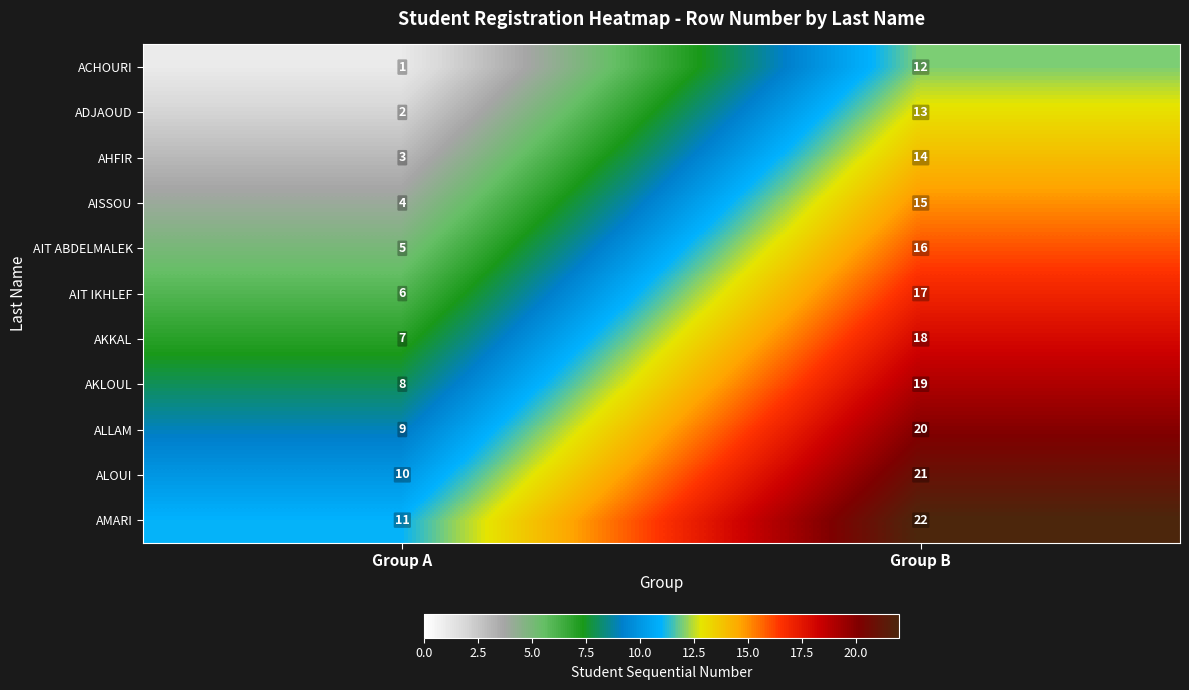

What is the smallest value displayed?

1